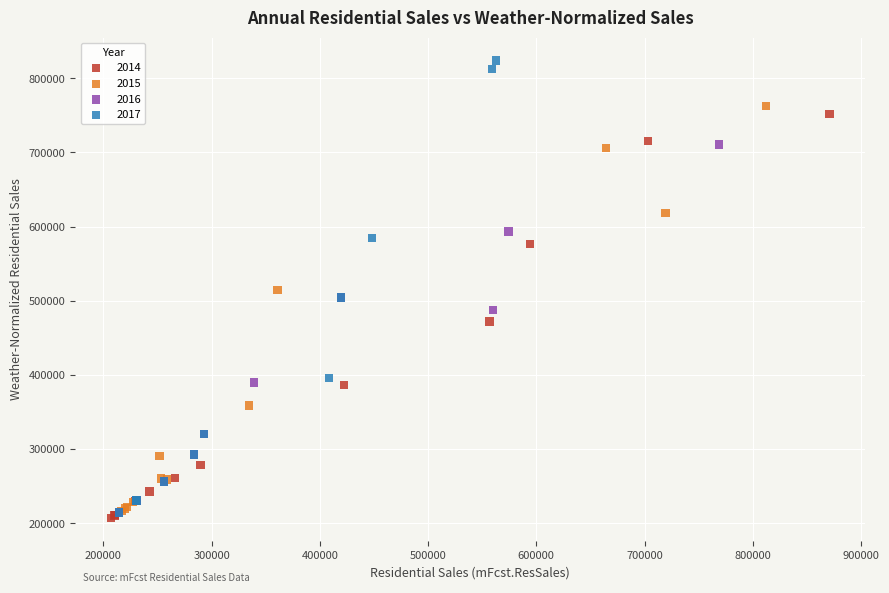

Which series reaches the maximum Y coordinate?

2017